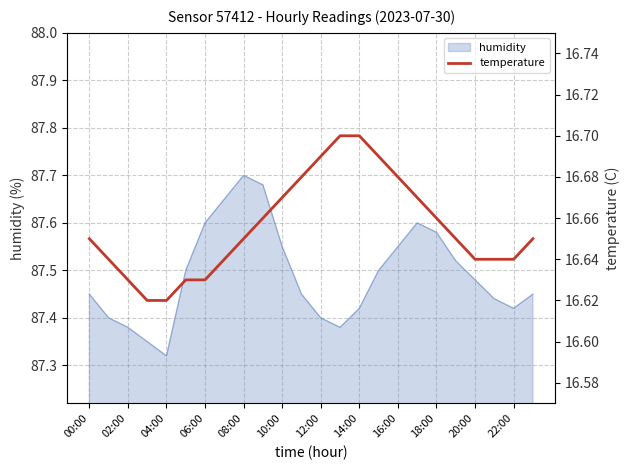

Where is humidity nearest to the value 87?

04:00